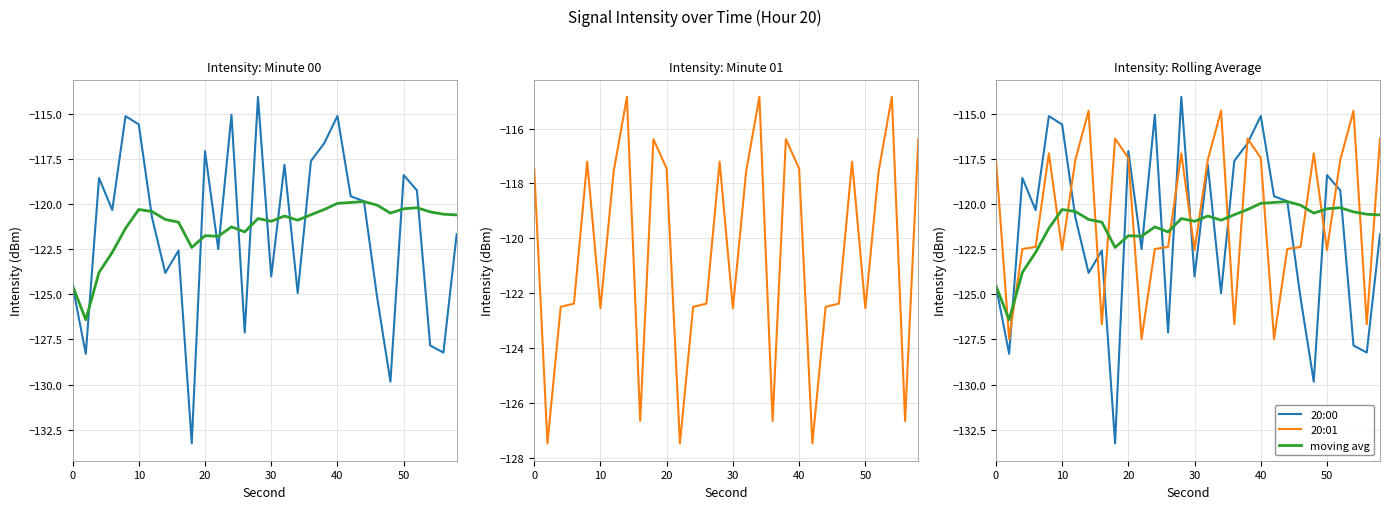

True or false: moving avg and 20:00 intersect in this chart.

True